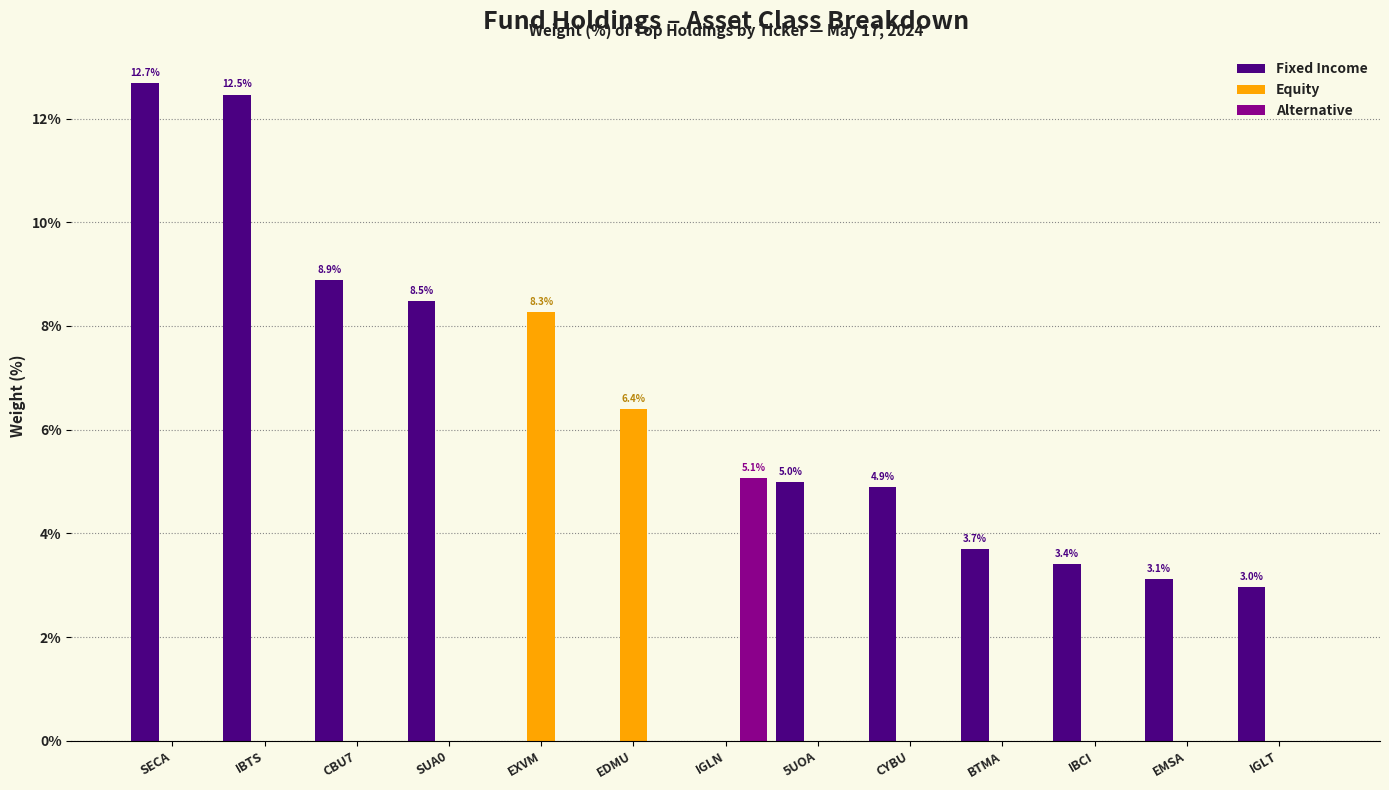

Which category has the highest value in the Equity series?

EXVM